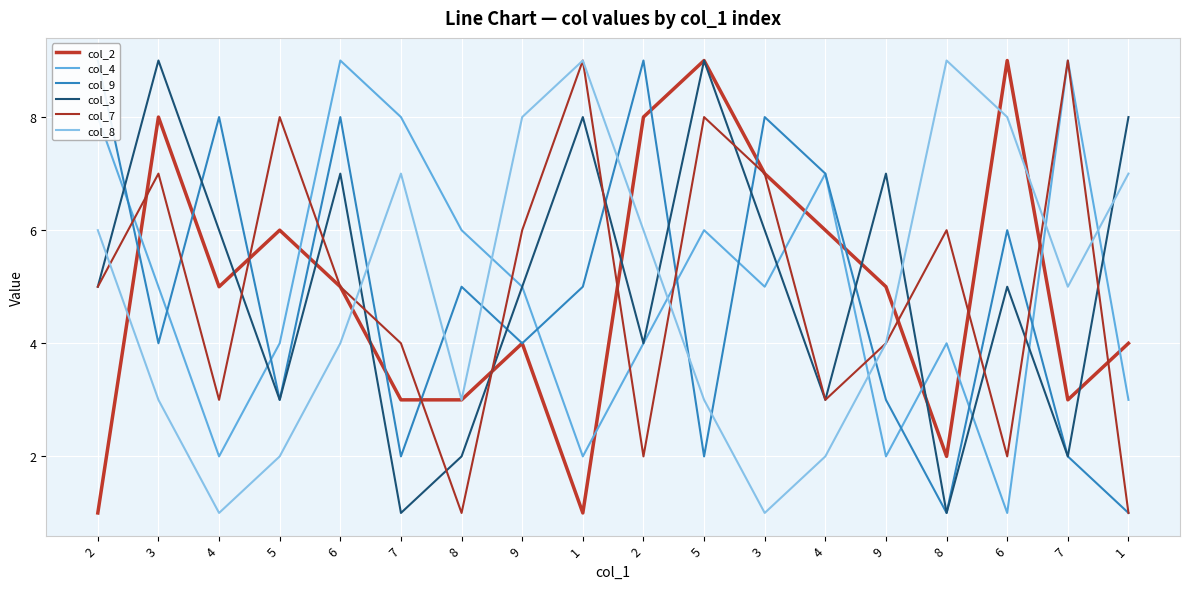

What is the difference between the col_9 values at 6 and 2?

3